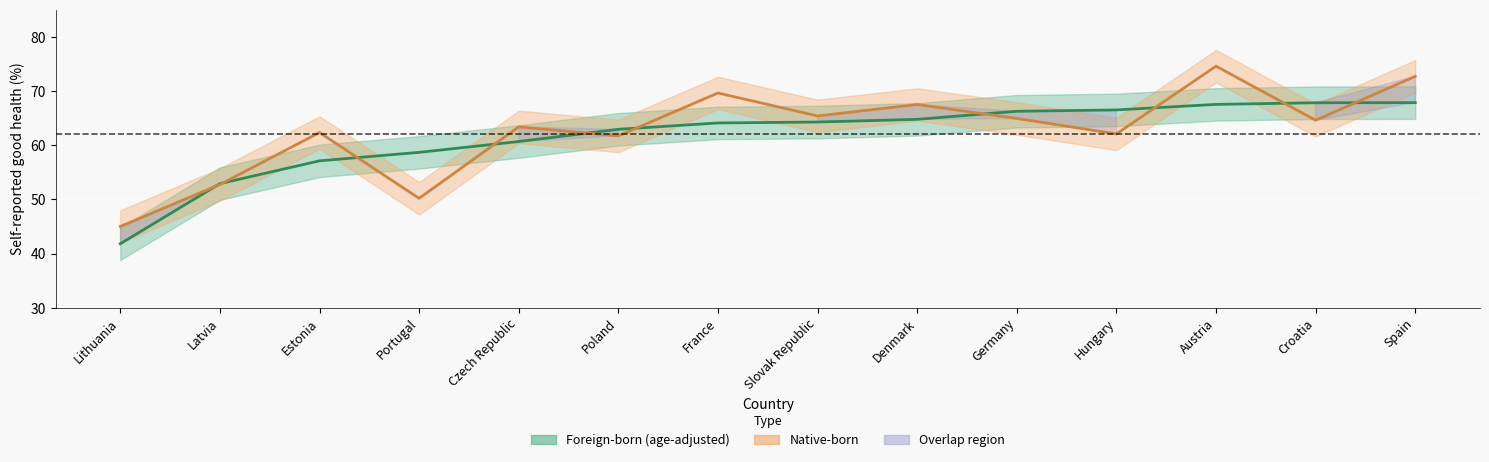

What is the minimum value shown in the chart?

41.8